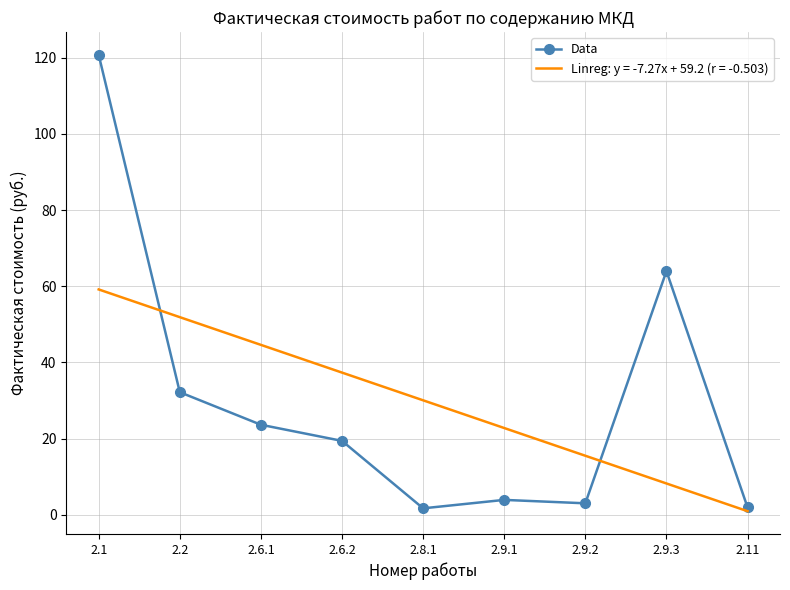

How many distinct data groups are displayed?

2